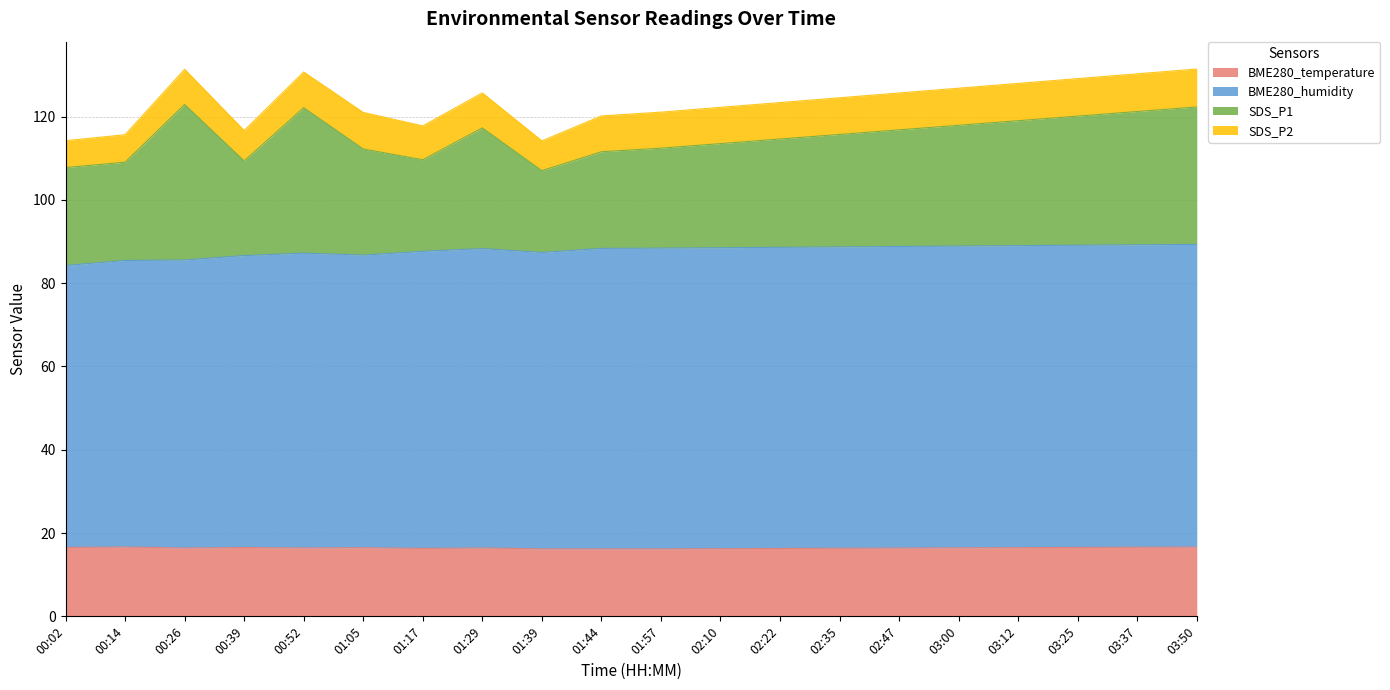

What is the difference between the BME280_humidity values at 01:29 and 01:05?

1.6